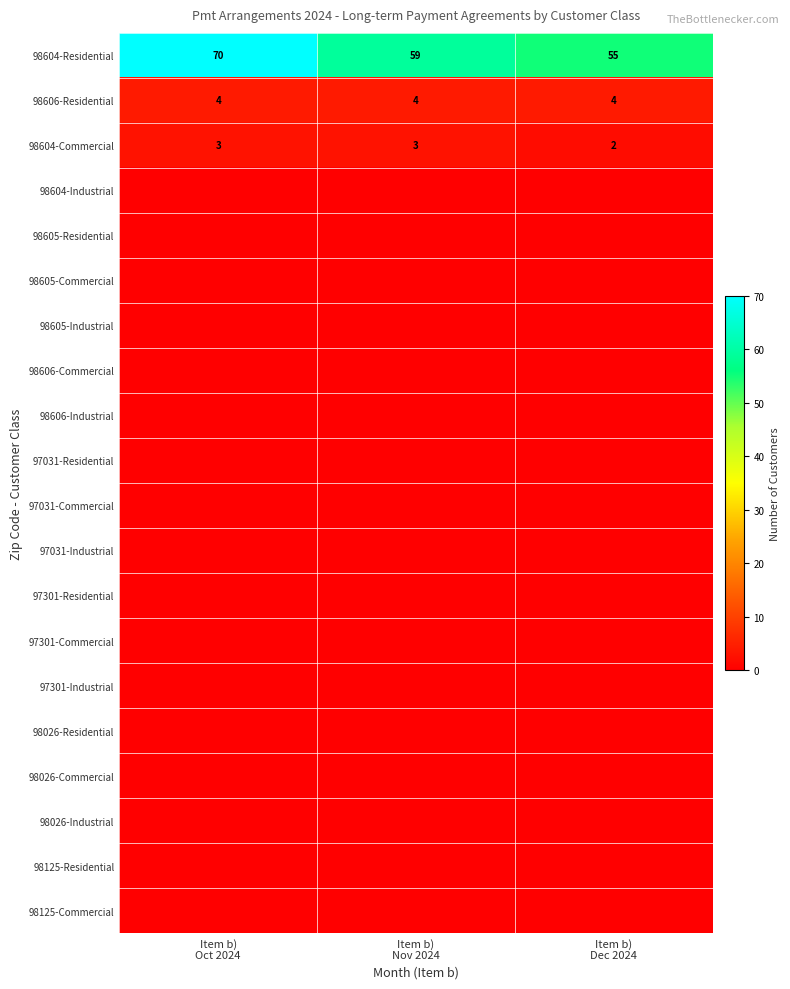

Which series has the widest spread of values?

98604-Residential